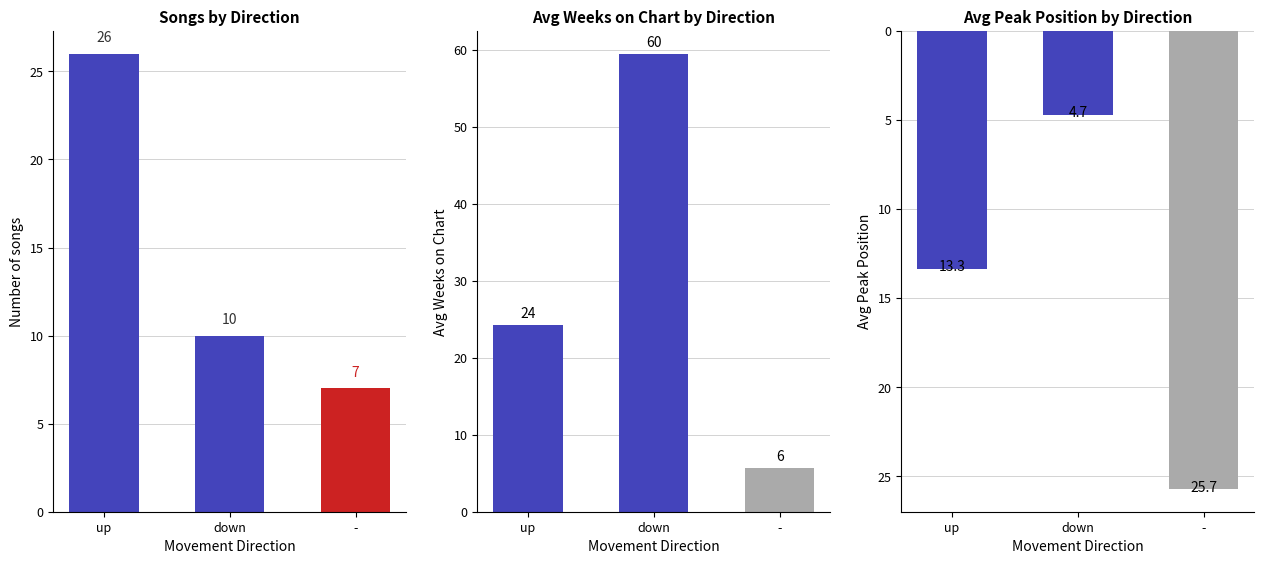

Reading left to right, extract all data points from this chart.

Count: up=26.0	down=10.0	-=7.0
Avg Weeks on Chart: up=24.3	down=59.5	-=5.7
Avg Peak Position: up=13.3	down=4.7	-=25.7